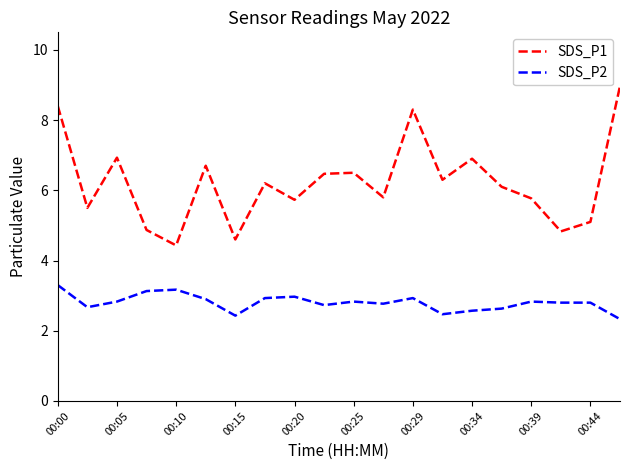

What is the greatest value displayed?

9.0